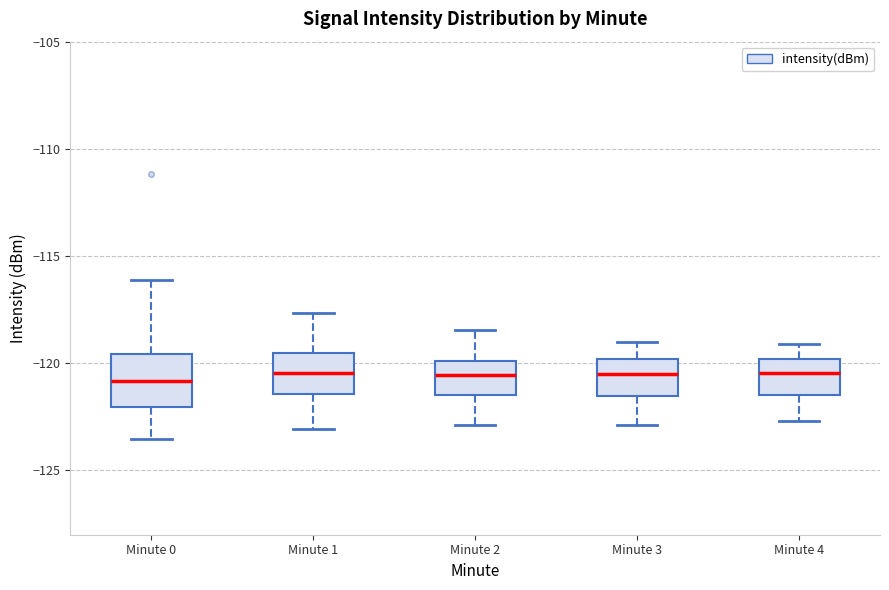

Reading left to right, read every box against the y-axis: the position of its median line, the range the box covers, and the ends of its whiskers. The values are not printed on the chart, so give them approximately, as read against the axis.

Minute 0: median -121.0, box -122.0 to -119.5, whiskers -123.5 to -116.0
Minute 1: median -120.5, box -121.5 to -119.5, whiskers -123.0 to -117.5
Minute 2: median -120.5, box -121.5 to -120.0, whiskers -123.0 to -118.5
Minute 3: median -120.5, box -121.5 to -120.0, whiskers -123.0 to -119.0
Minute 4: median -120.5, box -121.5 to -120.0, whiskers -122.5 to -119.0